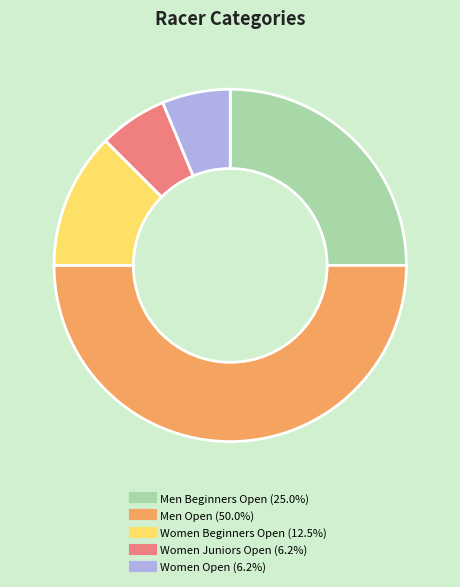

How many segments does this pie chart have?

5